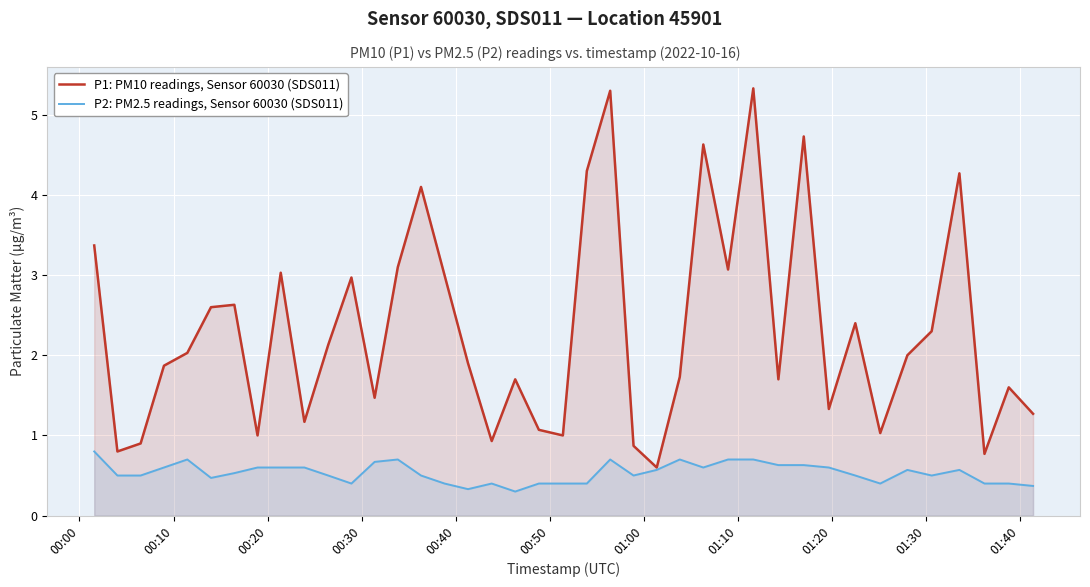

Reading left to right, extract all data points from this chart.

P1: PM10 readings, Sensor 60030 (SDS011): 3.4	0.8	0.9	1.9	2.0	2.6	2.6	1.0	3.0	1.2	2.1	3.0	1.5	3.1	4.1	3.0	1.9	0.9	1.7	1.1	1.0	4.3	5.3	0.9	0.6	1.7	4.6	3.1	5.3	1.7	4.7	1.3	2.4	1.0	2.0	2.3	4.3	0.8	1.6	1.3
P2: PM2.5 readings, Sensor 60030 (SDS011): 0.8	0.5	0.5	0.6	0.7	0.5	0.5	0.6	0.6	0.6	0.5	0.4	0.7	0.7	0.5	0.4	0.3	0.4	0.3	0.4	0.4	0.4	0.7	0.5	0.6	0.7	0.6	0.7	0.7	0.6	0.6	0.6	0.5	0.4	0.6	0.5	0.6	0.4	0.4	0.4